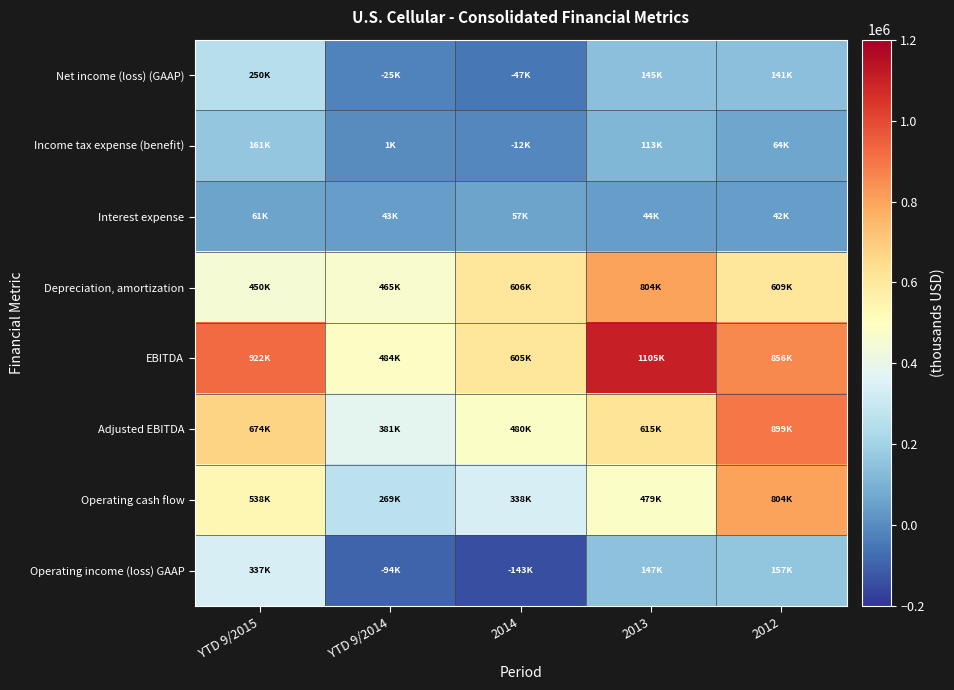

Reading left to right, list all the values displayed in this chart.

Net income (loss) (GAAP): YTD 9/2015=249921	YTD 9/2014=-24818	2014=-46922	2013=144522	2012=141076
Income tax expense (benefit): YTD 9/2015=161214	YTD 9/2014=746	2014=-11782	2013=113134	2012=63977
Interest expense: YTD 9/2015=61239	YTD 9/2014=42712	2014=57386	2013=43963	2012=42393
Depreciation, amortization: YTD 9/2015=450035	YTD 9/2014=465042	2014=605997	2013=803781	2012=608633
EBITDA: YTD 9/2015=922409	YTD 9/2014=483682	2014=604679	2013=1105400	2012=856079
Adjusted EBITDA: YTD 9/2015=673968	YTD 9/2014=381316	2014=480325	2013=615204	2012=898907
Operating cash flow: YTD 9/2015=538131	YTD 9/2014=268840	2014=338253	2013=479006	2012=804399
Operating income (loss) GAAP: YTD 9/2015=336537	YTD 9/2014=-93836	2014=-143390	2013=146865	2012=156656